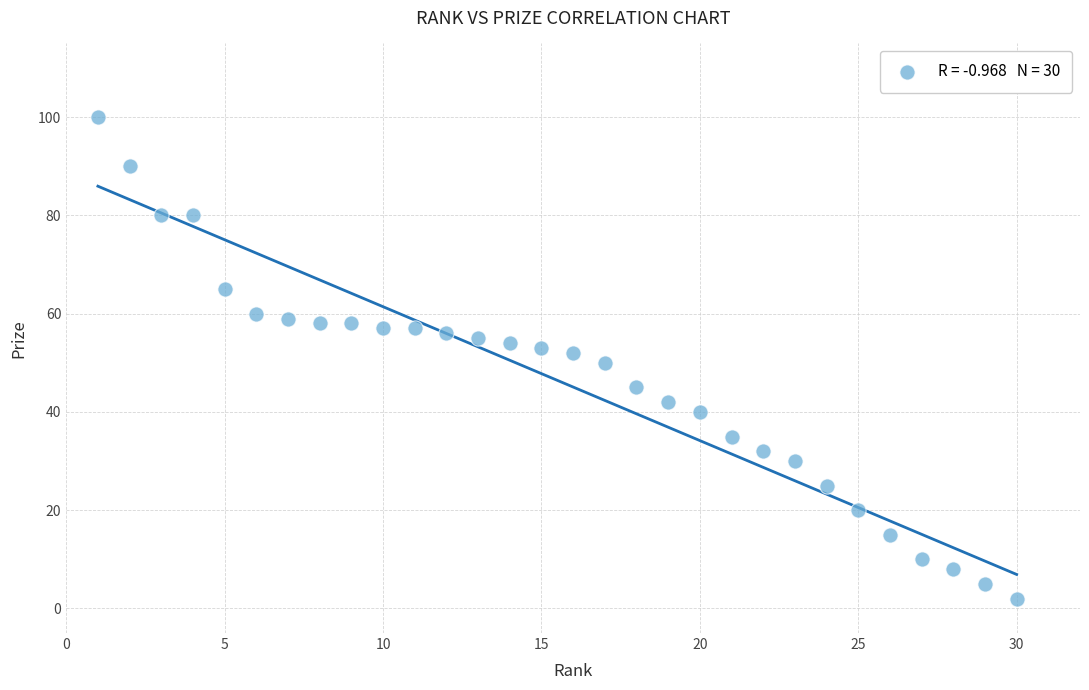

What is the range of X values (max minus min)?

29